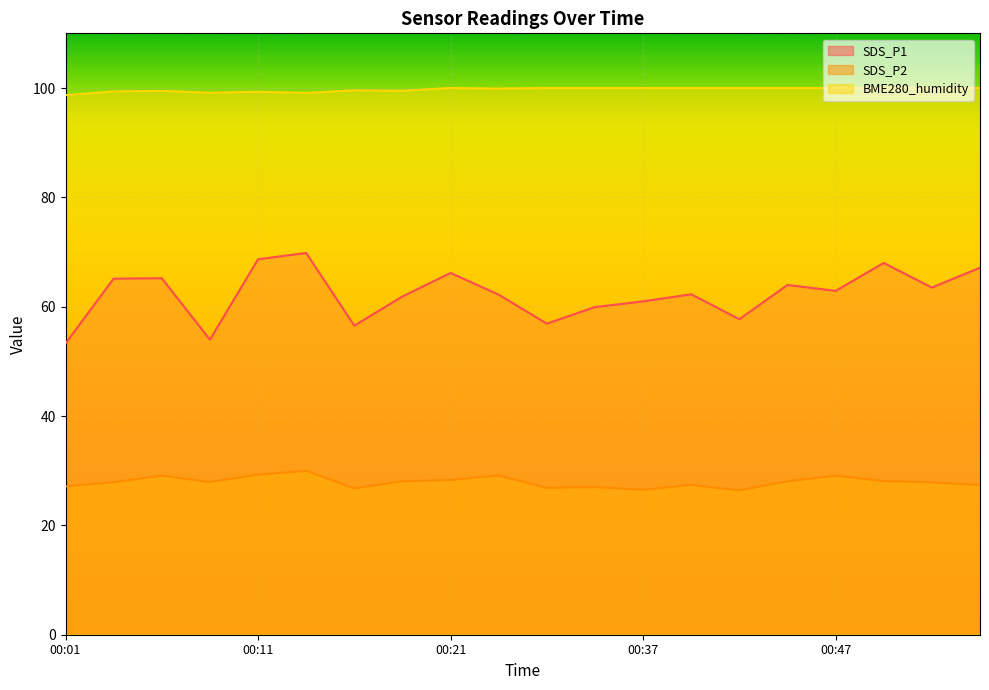

Reading left to right, what are all the values shown in this chart?

SDS_P1: 53.3	65.1	65.2	54.0	68.7	69.8	56.5	61.9	66.2	62.2	56.9	59.9	61.0	62.3	57.7	64.0	62.9	68.0	63.5	67.1
SDS_P2: 27.1	27.9	29.1	27.9	29.3	30.0	26.8	28.1	28.3	29.1	26.9	27.0	26.5	27.4	26.4	28.1	29.1	28.1	27.9	27.4
BME280_humidity: 98.7	99.4	99.5	99.1	99.3	99.1	99.6	99.5	100.0	99.9	100.0	100.0	100.0	100.0	100.0	100.0	100.0	100.0	100.0	100.0